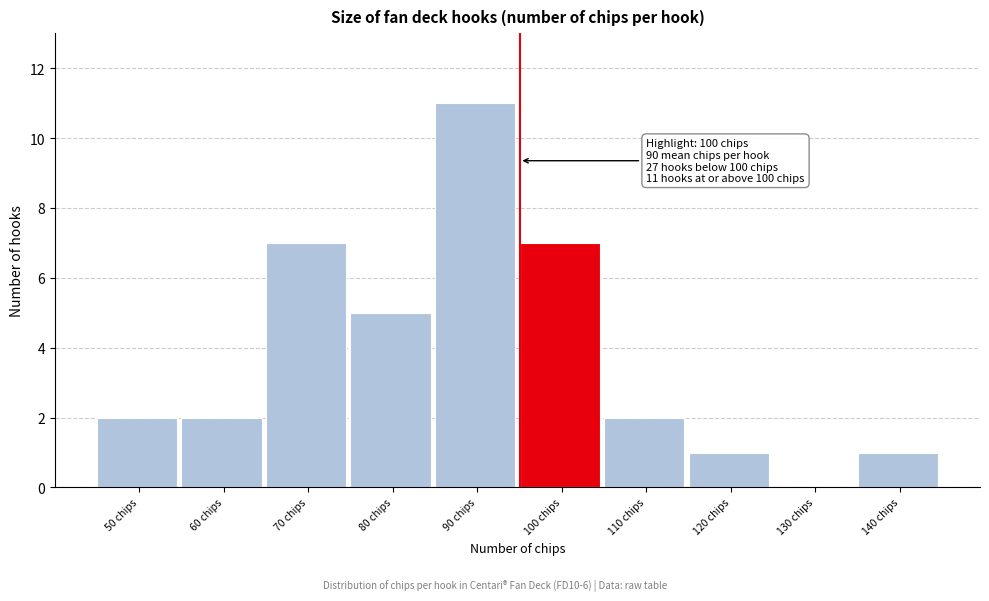

Reading left to right, extract all data points from this chart.

50 chips=2	60 chips=2	70 chips=7	80 chips=5	90 chips=11	100 chips=7	110 chips=2	120 chips=1	130 chips=0	140 chips=1